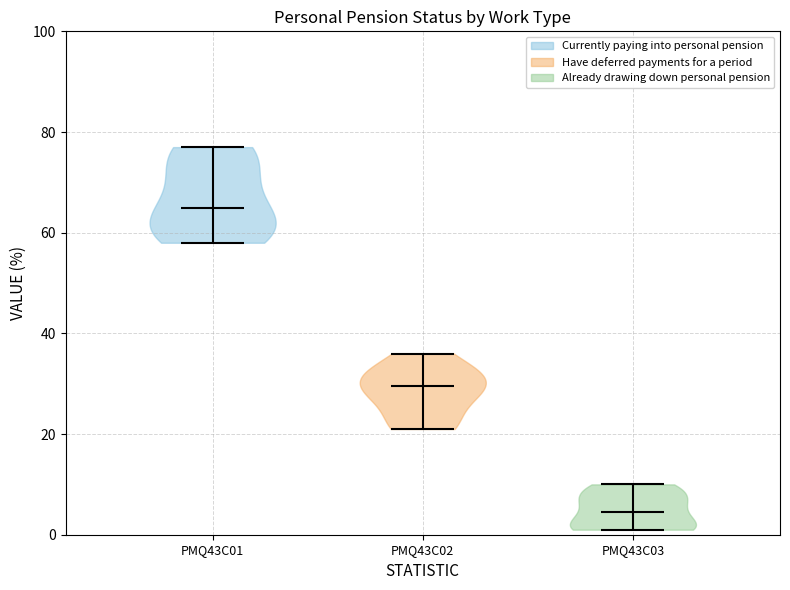

What is the highest point the violin for PMQ43C02 reaches on the y-axis? The values are not printed on the chart, so give them approximately, as read against the axis.

36